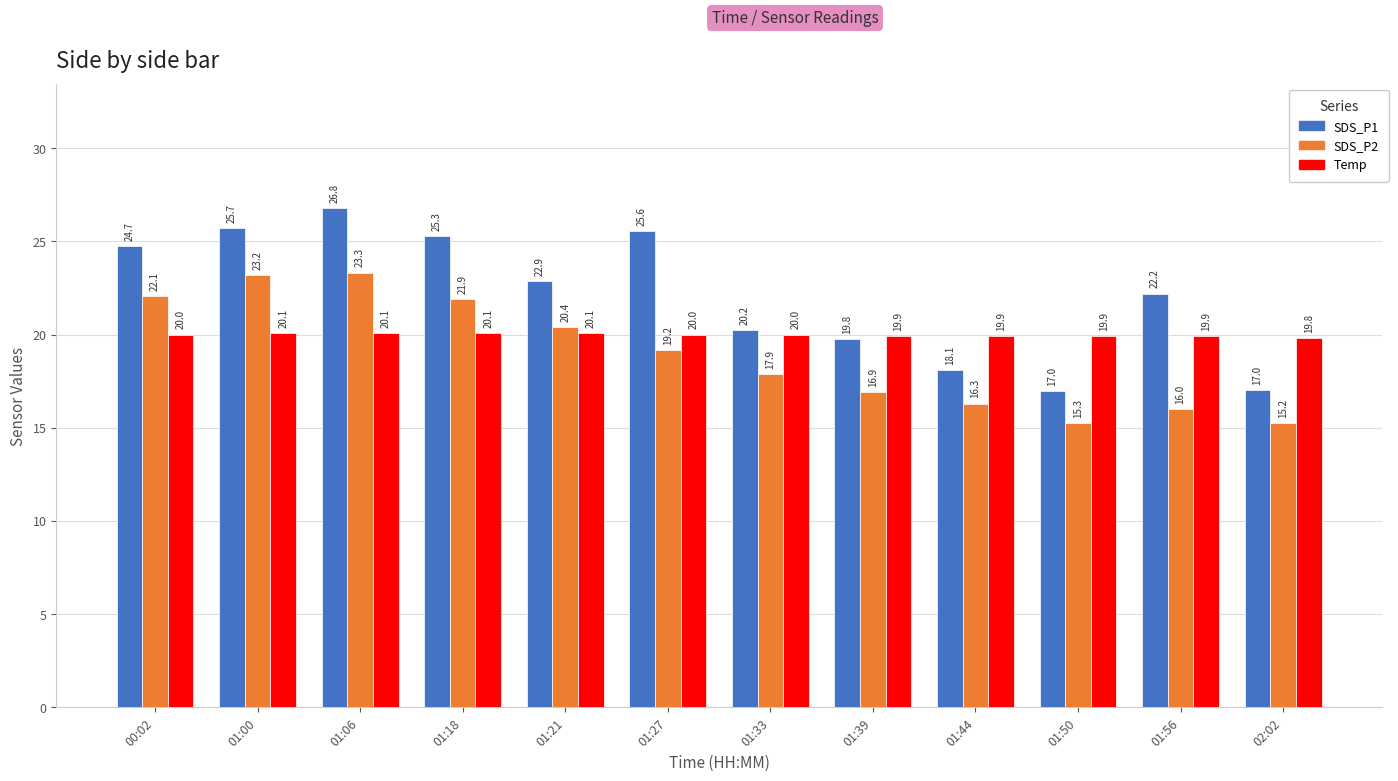

How many data points in SDS_P1 are less than 22?

5